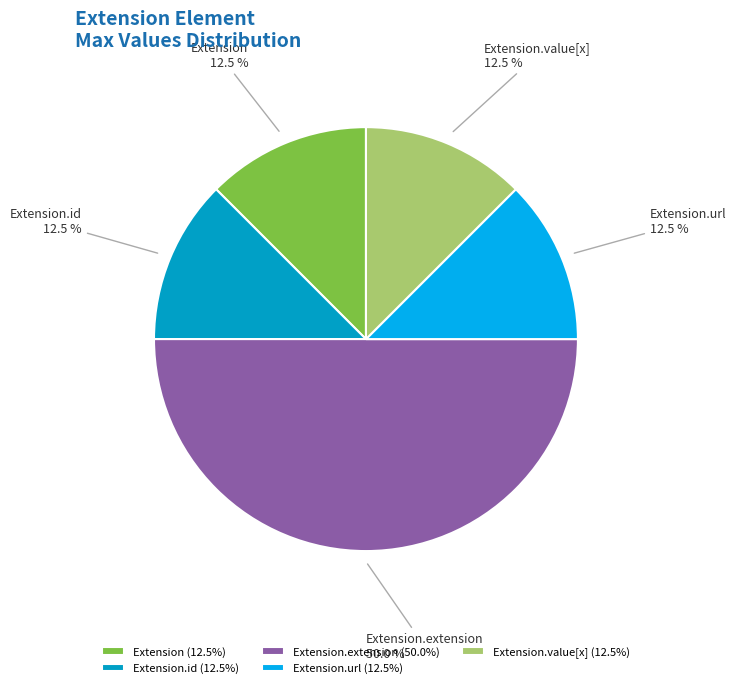

Is Extension.id the majority of the pie?

No